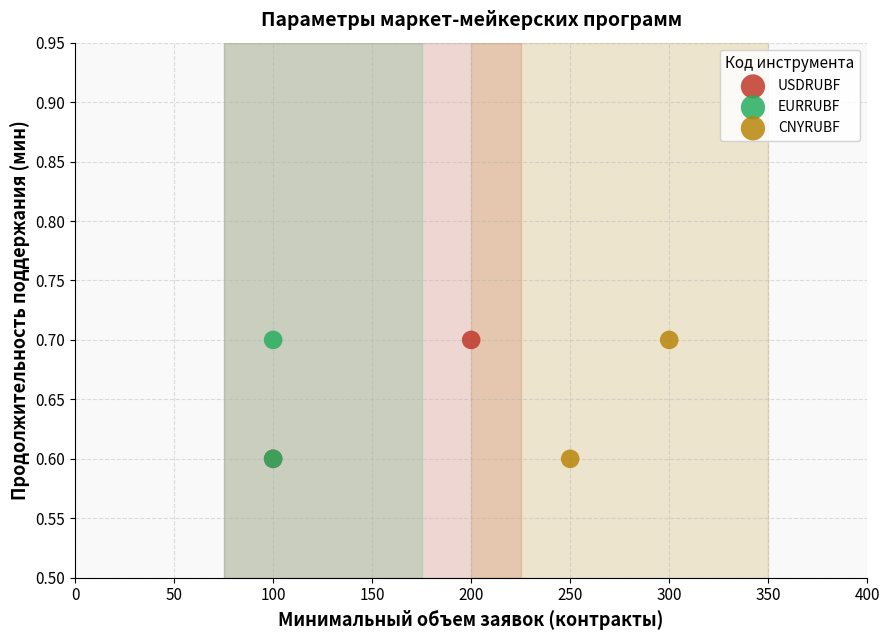

What are all the series names shown in the legend?

USDRUBF, EURRUBF, CNYRUBF